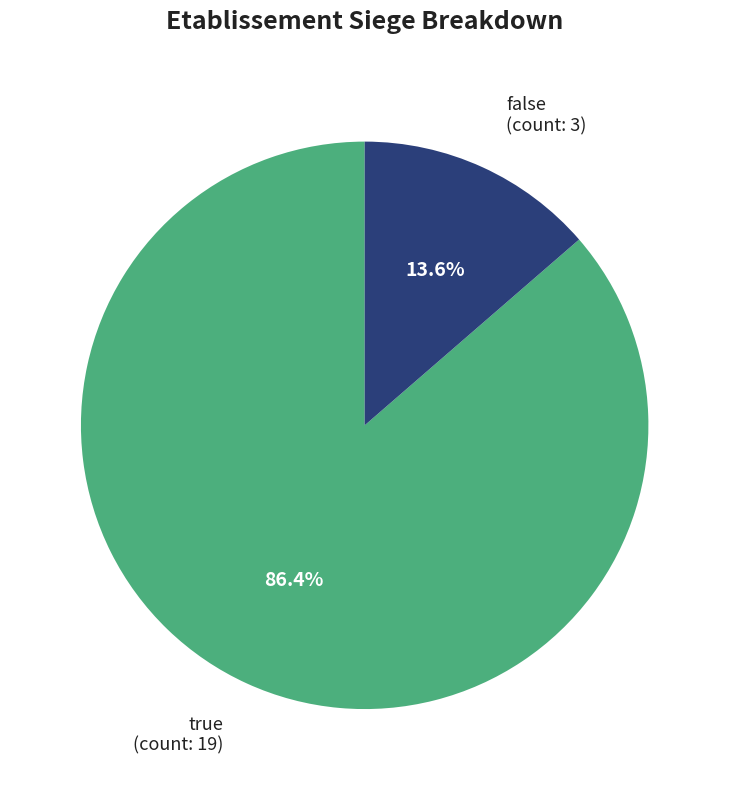

To the nearest percent, what is the combined percentage of true and false?

100%